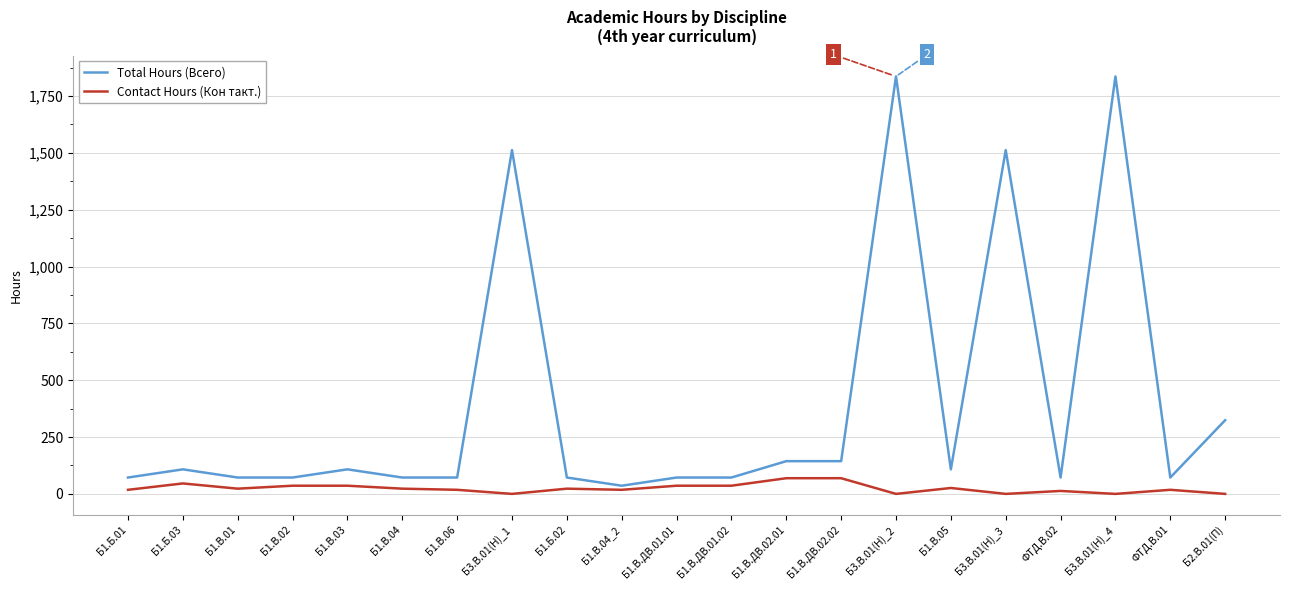

Does the chart have visible grid lines?

Yes